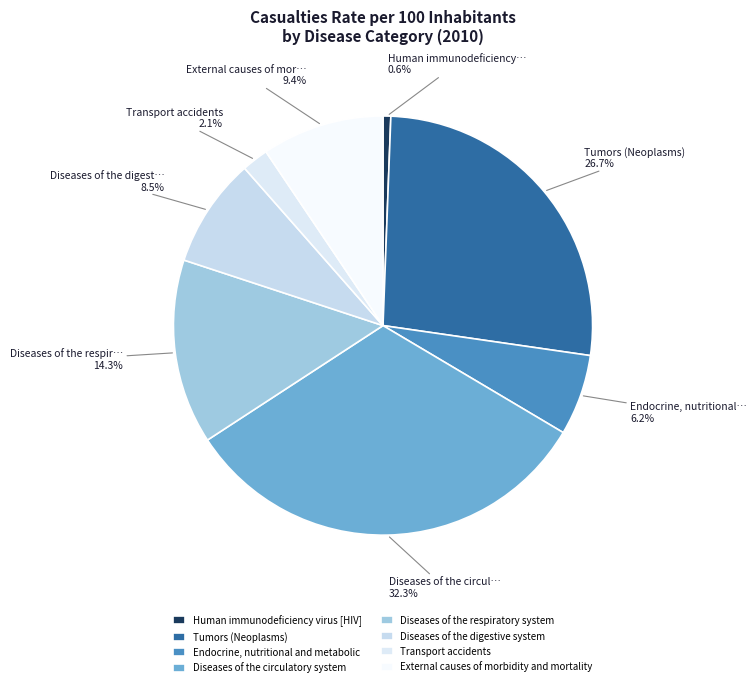

How many slices are in this pie chart?

8